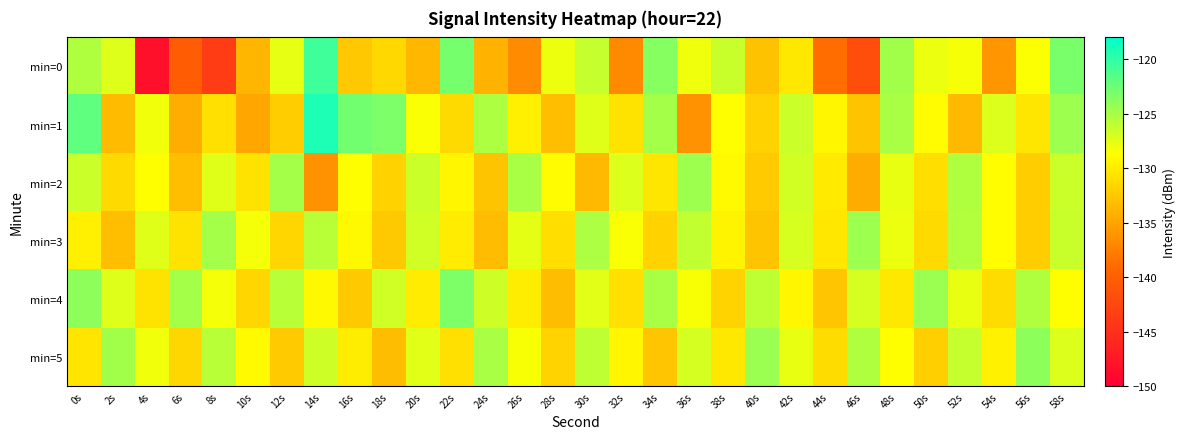

Reading left to right, extract all data points from this chart.

min=0: 0s=-125.4	2s=-127.3	4s=-148.3	6s=-140.4	8s=-143.6	10s=-133.7	12s=-127.7	14s=-120.6	16s=-132.5	18s=-131.3	20s=-133.6	22s=-123.0	24s=-134.0	26s=-136.7	28s=-128.0	30s=-126.3	32s=-136.8	34s=-123.6	36s=-128.0	38s=-126.4	40s=-132.9	42s=-130.2	44s=-138.9	46s=-141.9	48s=-124.8	50s=-127.8	52s=-128.4	54s=-136.0	56s=-128.5	58s=-123.1
min=1: 0s=-122.0	2s=-133.4	4s=-128.1	6s=-134.3	8s=-130.8	10s=-134.8	12s=-132.1	14s=-119.2	16s=-122.8	18s=-123.2	20s=-128.5	22s=-131.2	24s=-125.3	26s=-129.8	28s=-133.1	30s=-127.4	32s=-130.6	34s=-124.9	36s=-136.2	38s=-128.7	40s=-131.8	42s=-126.5	44s=-129.3	46s=-132.7	48s=-125.1	50s=-128.9	52s=-133.5	54s=-127.2	56s=-130.4	58s=-124.6
min=2: 0s=-126.5	2s=-131.2	4s=-128.7	6s=-133.1	8s=-127.4	10s=-130.6	12s=-124.9	14s=-136.2	16s=-128.7	18s=-131.8	20s=-126.5	22s=-129.3	24s=-132.7	26s=-125.1	28s=-128.9	30s=-133.5	32s=-127.2	34s=-130.4	36s=-124.6	38s=-129.0	40s=-132.3	42s=-126.8	44s=-130.1	46s=-134.4	48s=-127.7	50s=-131.0	52s=-125.4	54s=-128.8	56s=-132.1	58s=-126.5
min=3: 0s=-129.8	2s=-133.1	4s=-127.4	6s=-130.6	8s=-124.9	10s=-128.2	12s=-131.5	14s=-125.8	16s=-129.1	18s=-132.4	20s=-126.7	22s=-130.0	24s=-133.3	26s=-127.6	28s=-130.9	30s=-125.2	32s=-128.5	34s=-131.8	36s=-126.1	38s=-129.4	40s=-132.7	42s=-127.0	44s=-130.3	46s=-124.6	48s=-127.9	50s=-131.2	52s=-125.5	54s=-128.8	56s=-132.1	58s=-126.4
min=4: 0s=-124.0	2s=-127.3	4s=-130.6	6s=-124.9	8s=-128.2	10s=-131.5	12s=-125.8	14s=-129.1	16s=-132.4	18s=-126.7	20s=-130.0	22s=-123.3	24s=-126.6	26s=-129.9	28s=-133.2	30s=-127.5	32s=-130.8	34s=-125.1	36s=-128.4	38s=-131.7	40s=-126.0	42s=-129.3	44s=-132.6	46s=-126.9	48s=-130.2	50s=-124.5	52s=-127.8	54s=-131.1	56s=-125.4	58s=-128.7
min=5: 0s=-130.5	2s=-124.8	4s=-128.1	6s=-131.4	8s=-125.7	10s=-129.0	12s=-132.3	14s=-126.6	16s=-129.9	18s=-133.2	20s=-127.5	22s=-130.8	24s=-125.1	26s=-128.4	28s=-131.7	30s=-126.0	32s=-129.3	34s=-132.6	36s=-126.9	38s=-130.2	40s=-124.5	42s=-127.8	44s=-131.1	46s=-125.4	48s=-128.7	50s=-132.0	52s=-126.3	54s=-129.6	56s=-123.9	58s=-127.2